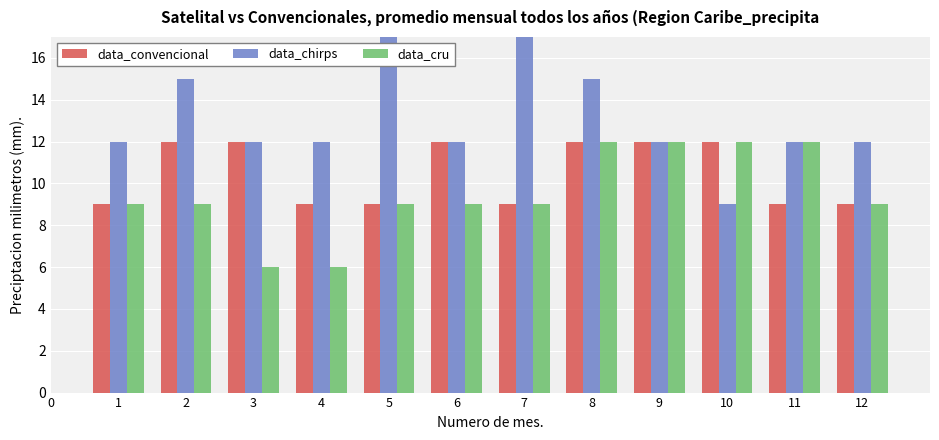

What is the difference between the maximum and minimum values in the data_cru series?

6